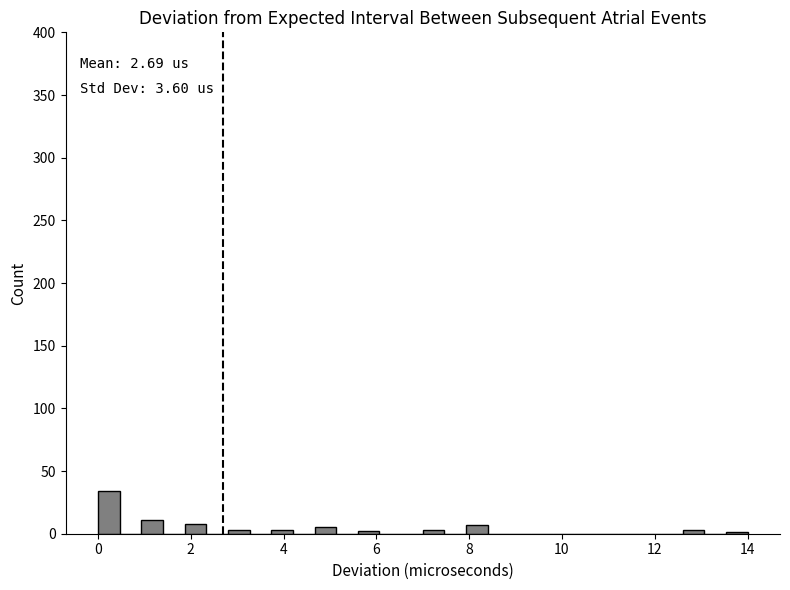

Read against the x-axis, roughly where is the centre of the tallest bar?

0.2